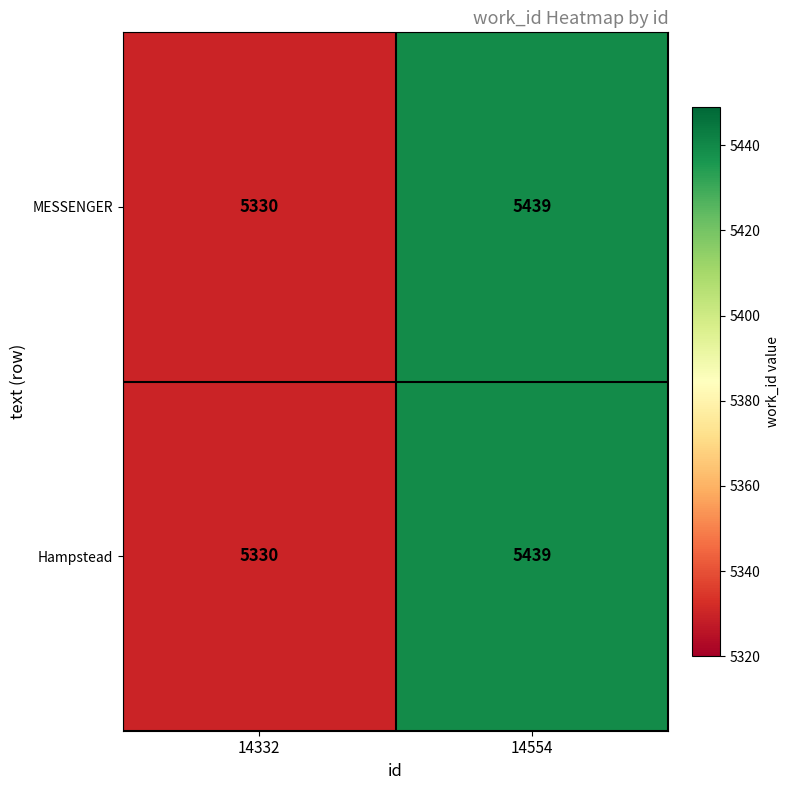

The value of MESSENGER at 14332 is 1979. True or false?

False